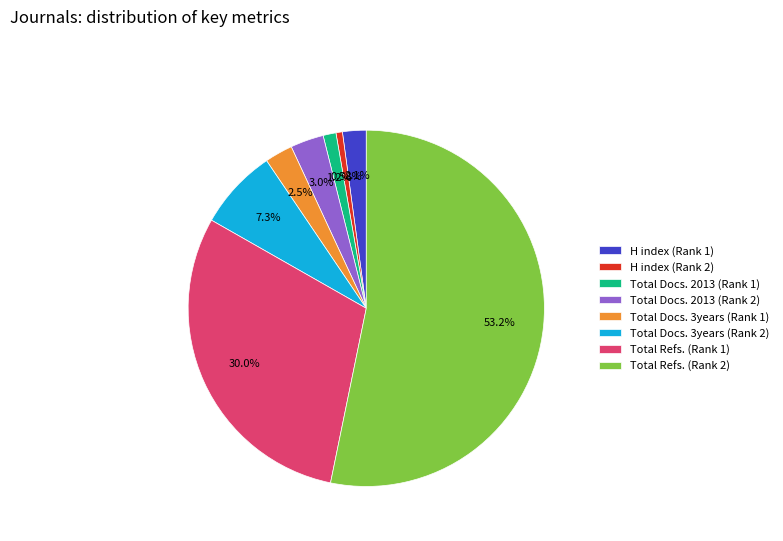

True or false: H index (Rank 1) accounts for 2% of the total.

True